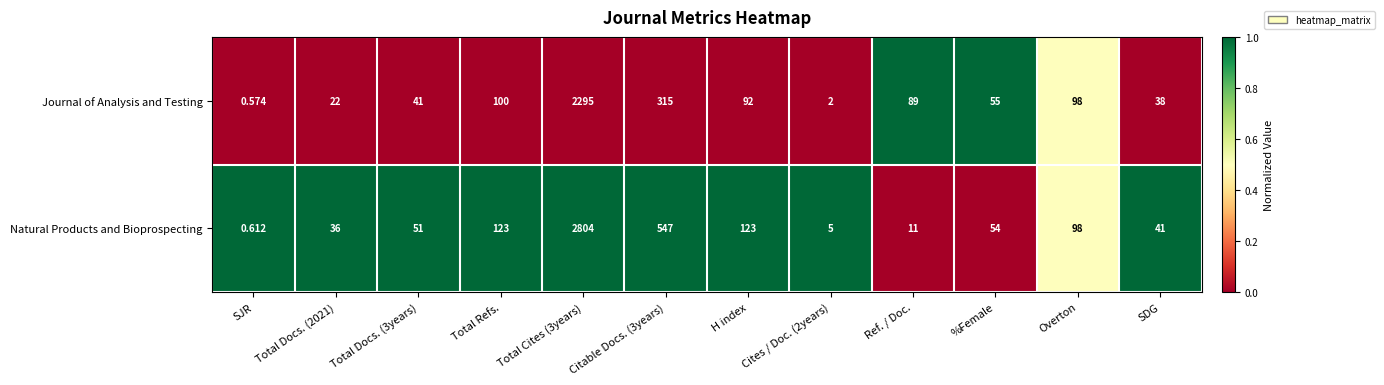

Which series has the largest range (max minus min)?

Natural Products and Bioprospecting